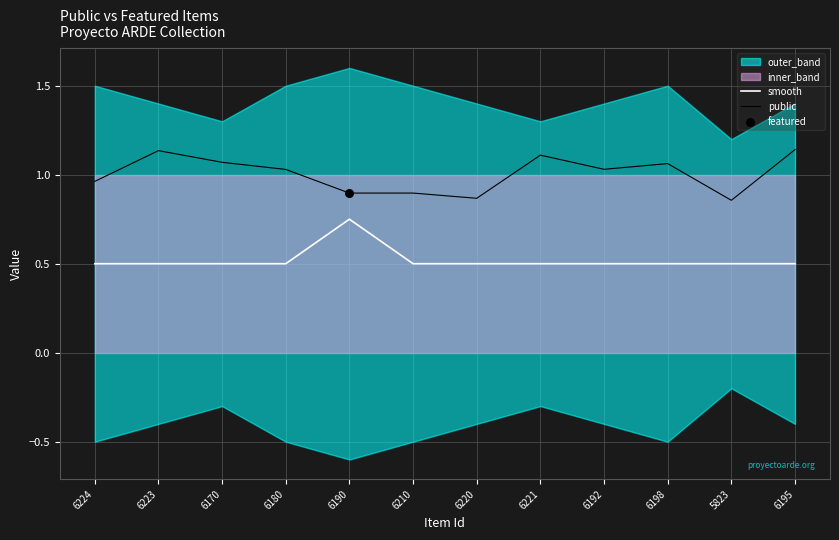

What is the total value across all series at 6190?

1.6